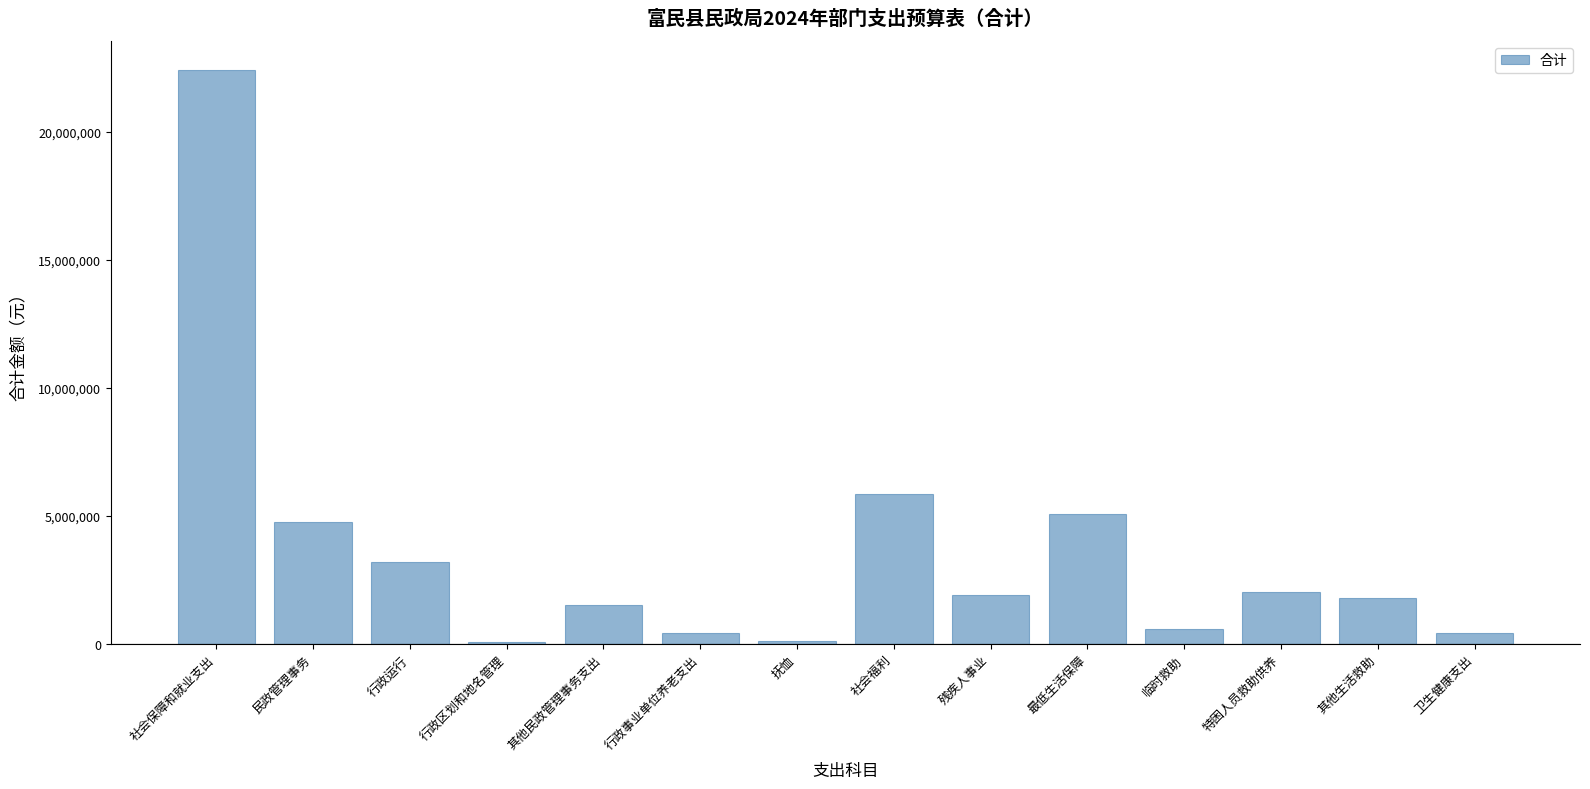

What is the sum of all values?

49975426.5